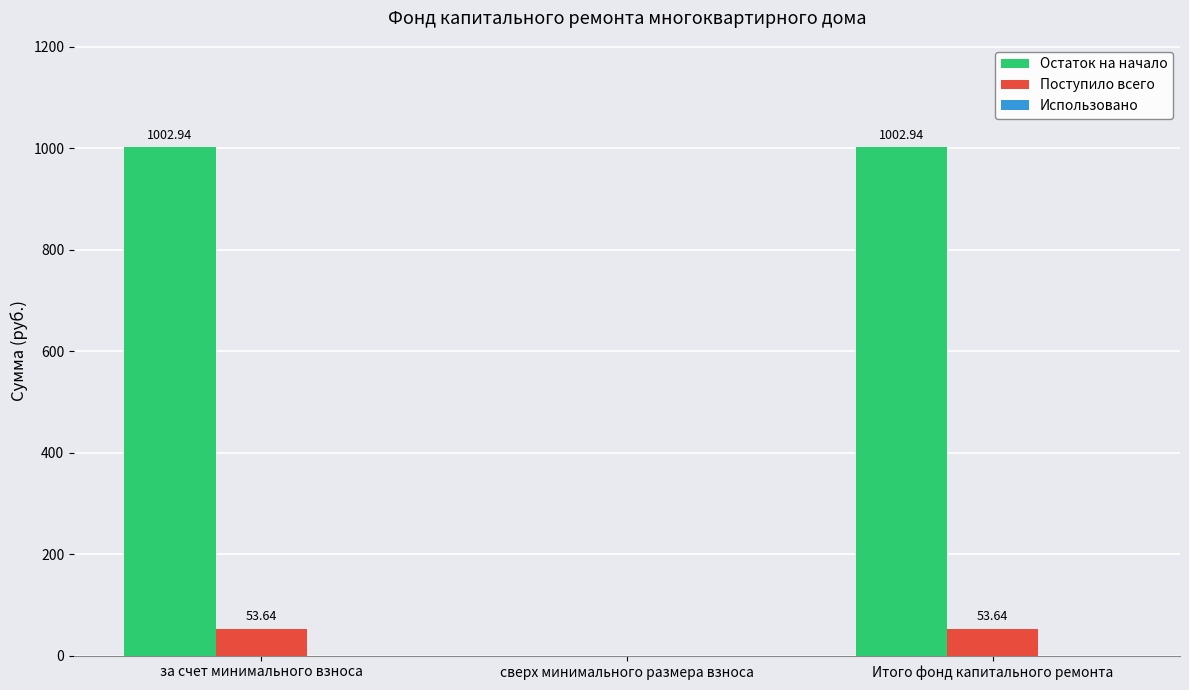

What is the total value across all series at за счет минимального взноса?

1056.6